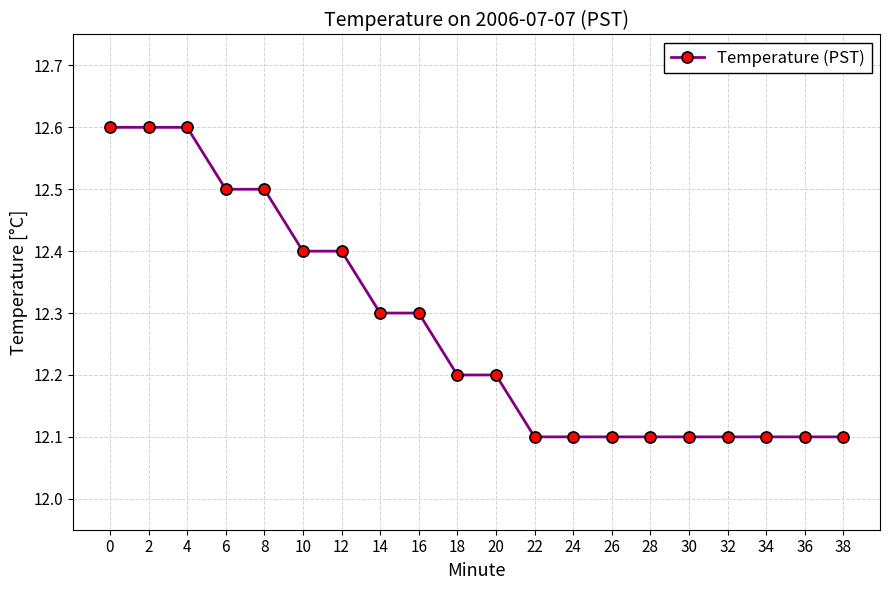

What is the change in value from 8 to 24?

-0.4